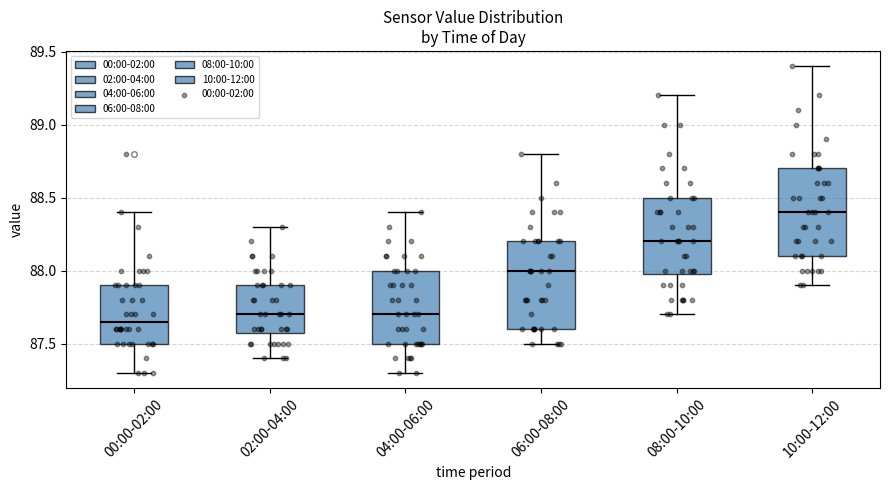

Where does the median line of the box for 04:00-06:00 sit on the y-axis? The values are not printed on the chart, so give them approximately, as read against the axis.

87.70